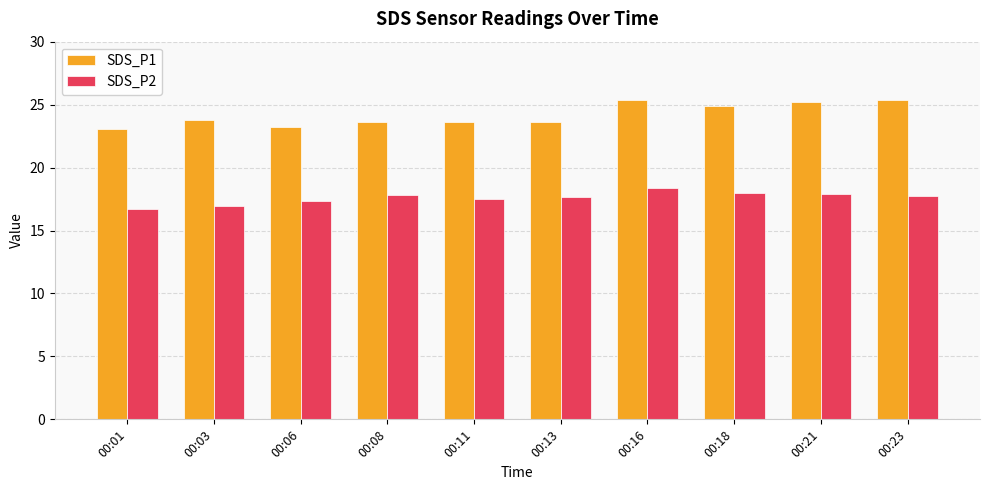

At which category is the sum across all series the highest?

00:16